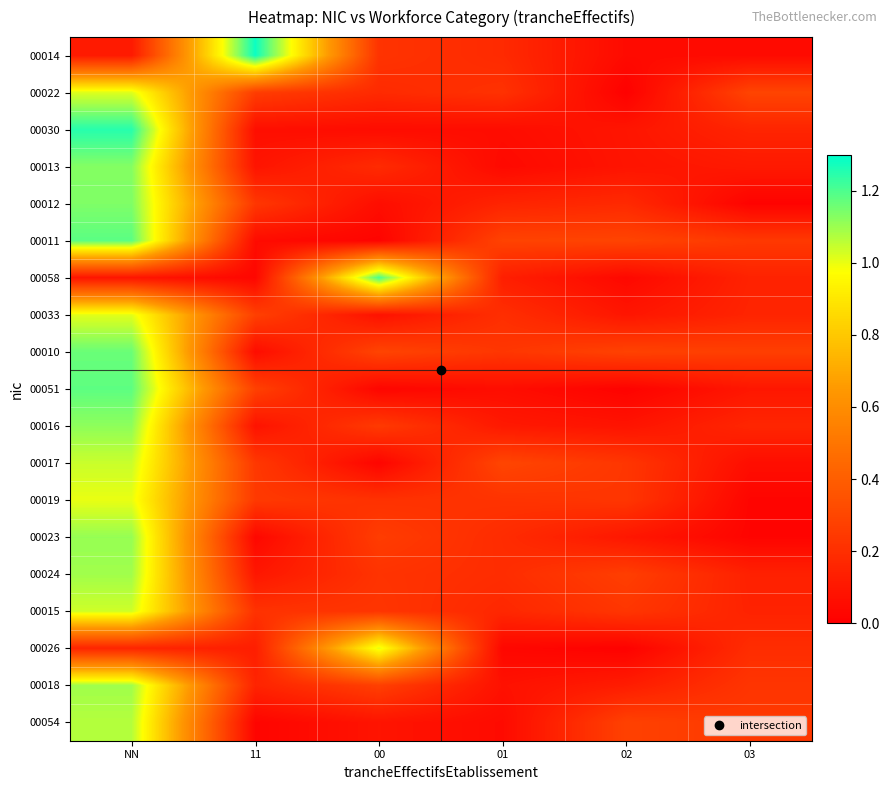

What is the difference between the highest and lowest values at 00?

1.2